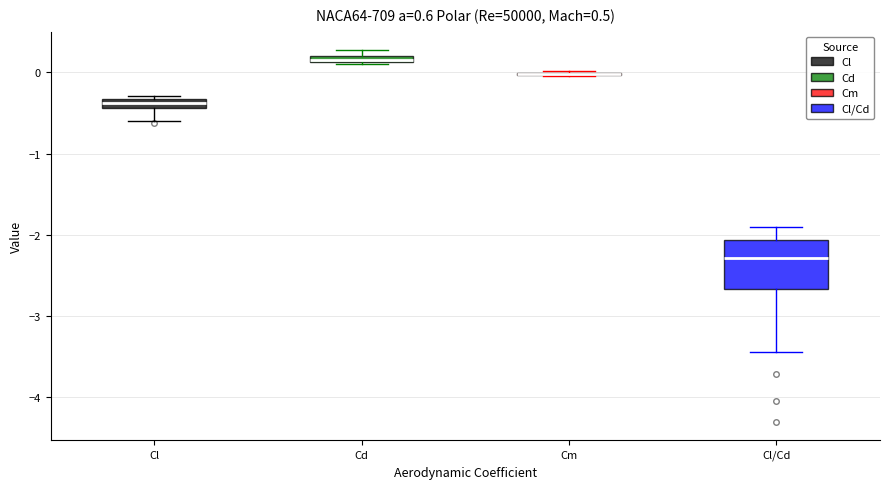

Comparing the boxes themselves (not the whiskers), which one is the tallest?

Cl/Cd